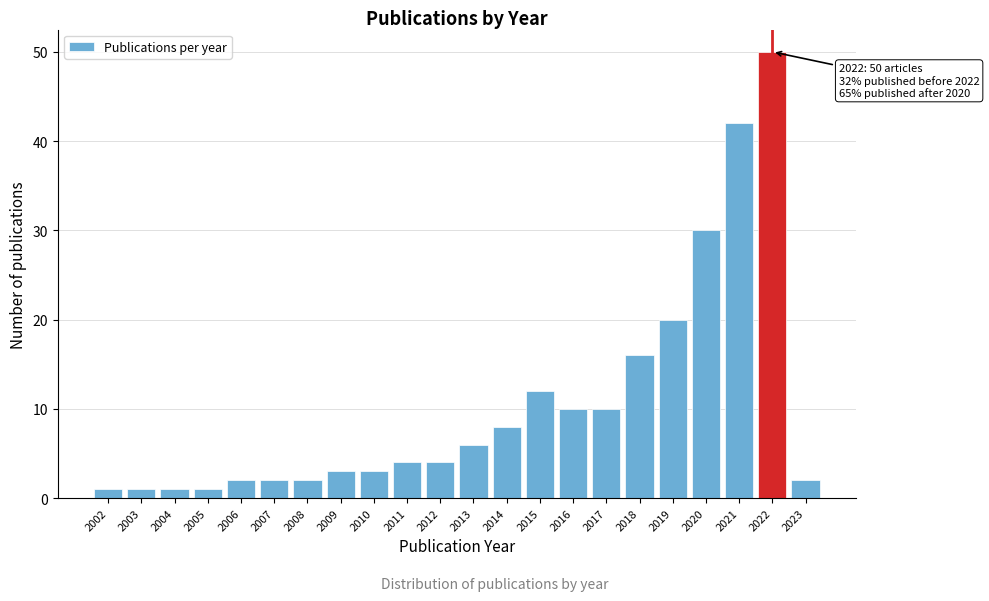

Reading right to left, what are all the values shown in this chart?

2023=2	2022=50	2021=42	2020=30	2019=20	2018=16	2017=10	2016=10	2015=12	2014=8	2013=6	2012=4	2011=4	2010=3	2009=3	2008=2	2007=2	2006=2	2005=1	2004=1	2003=1	2002=1